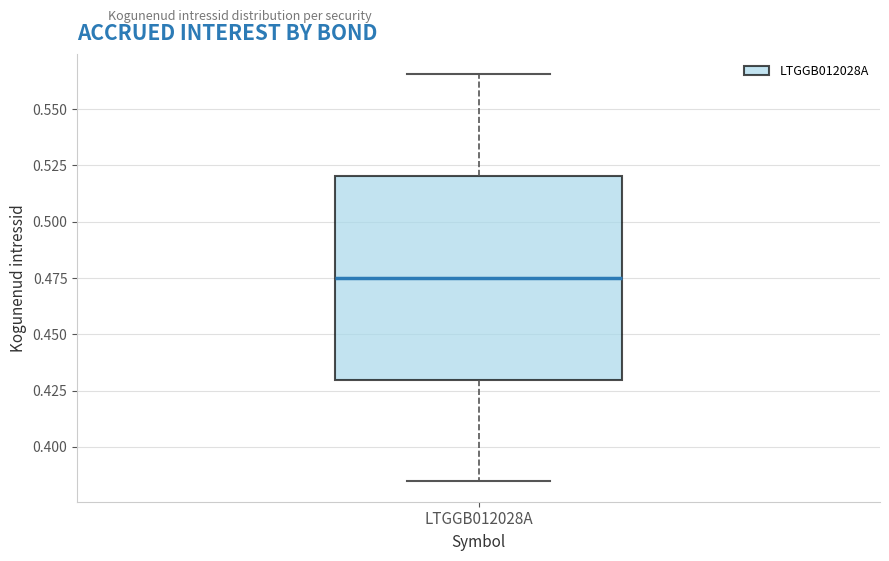

Where does the lower whisker of the box for LTGGB012028A end on the y-axis? The values are not printed on the chart, so give them approximately, as read against the axis.

0.385